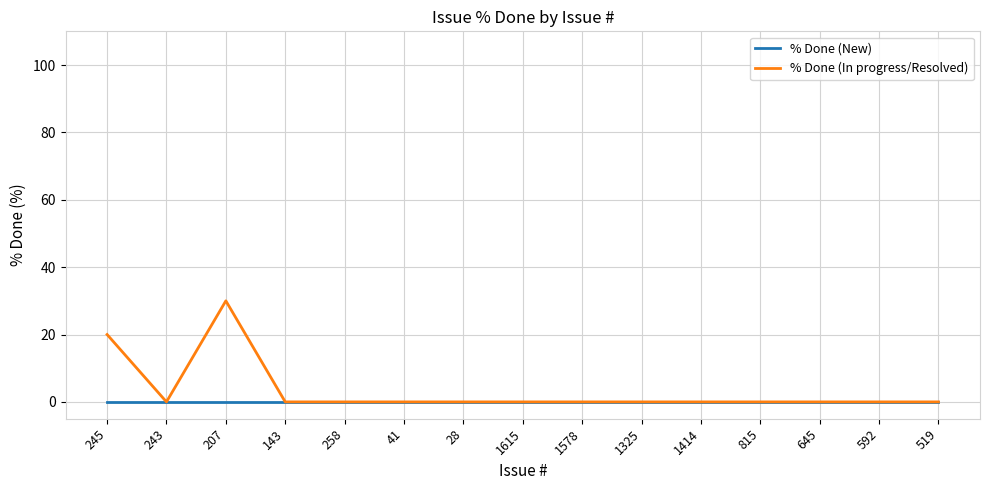

What position from the right is 645?

3